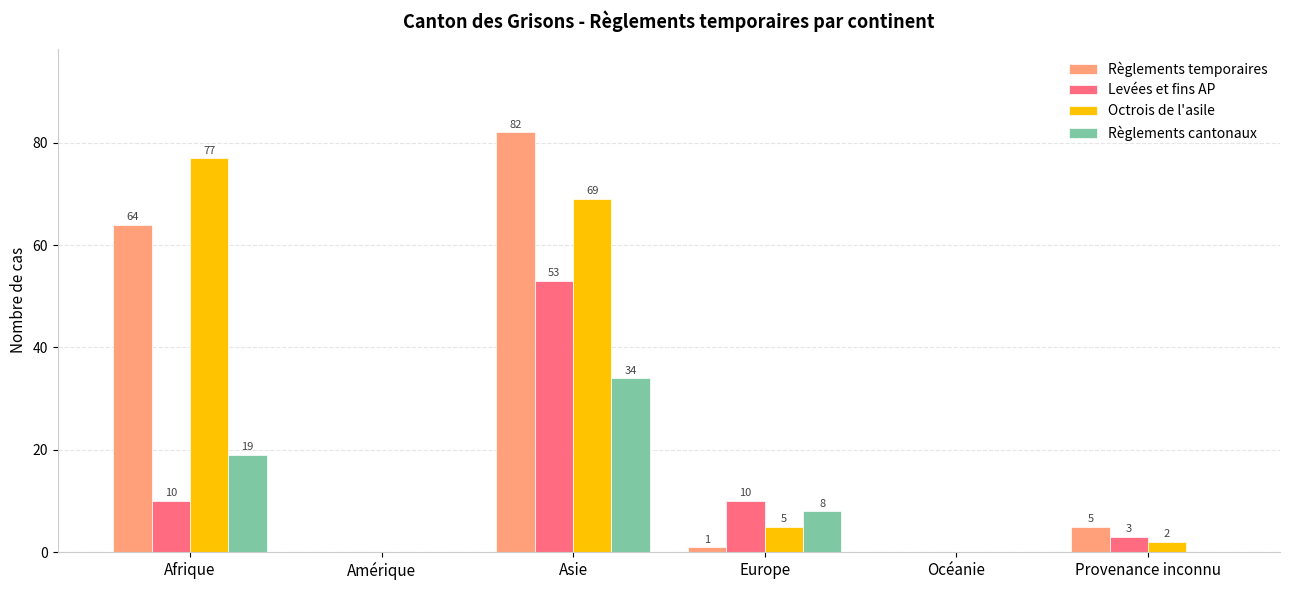

At which label does Règlements temporaires first exceed 5?

Afrique